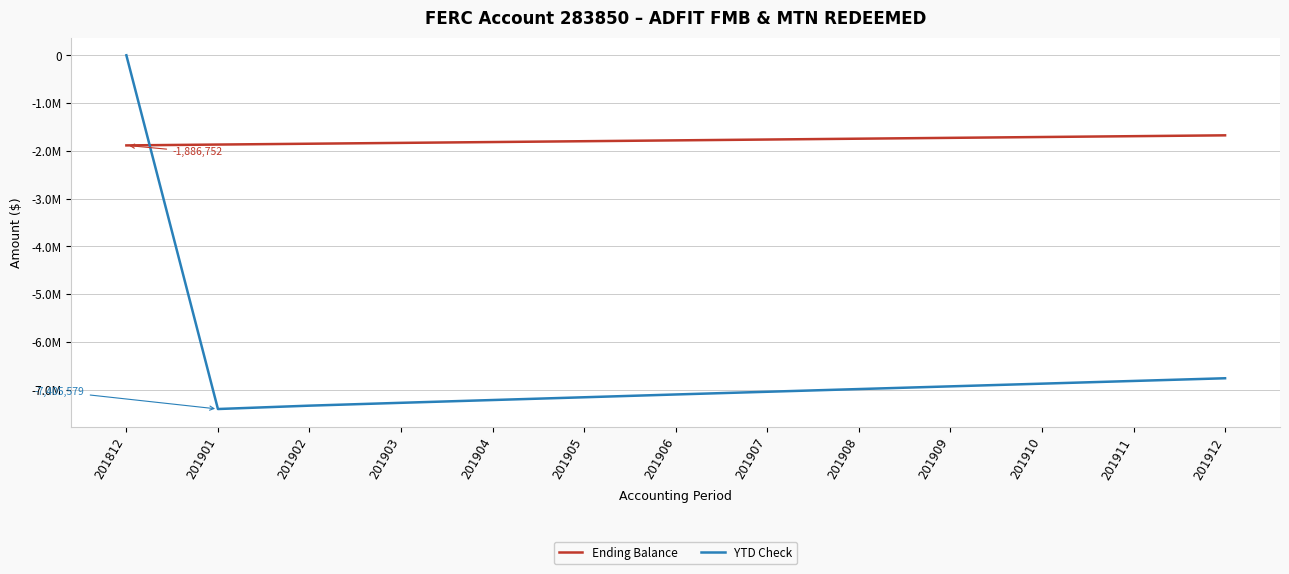

Which series has the largest total across all categories?

Ending Balance